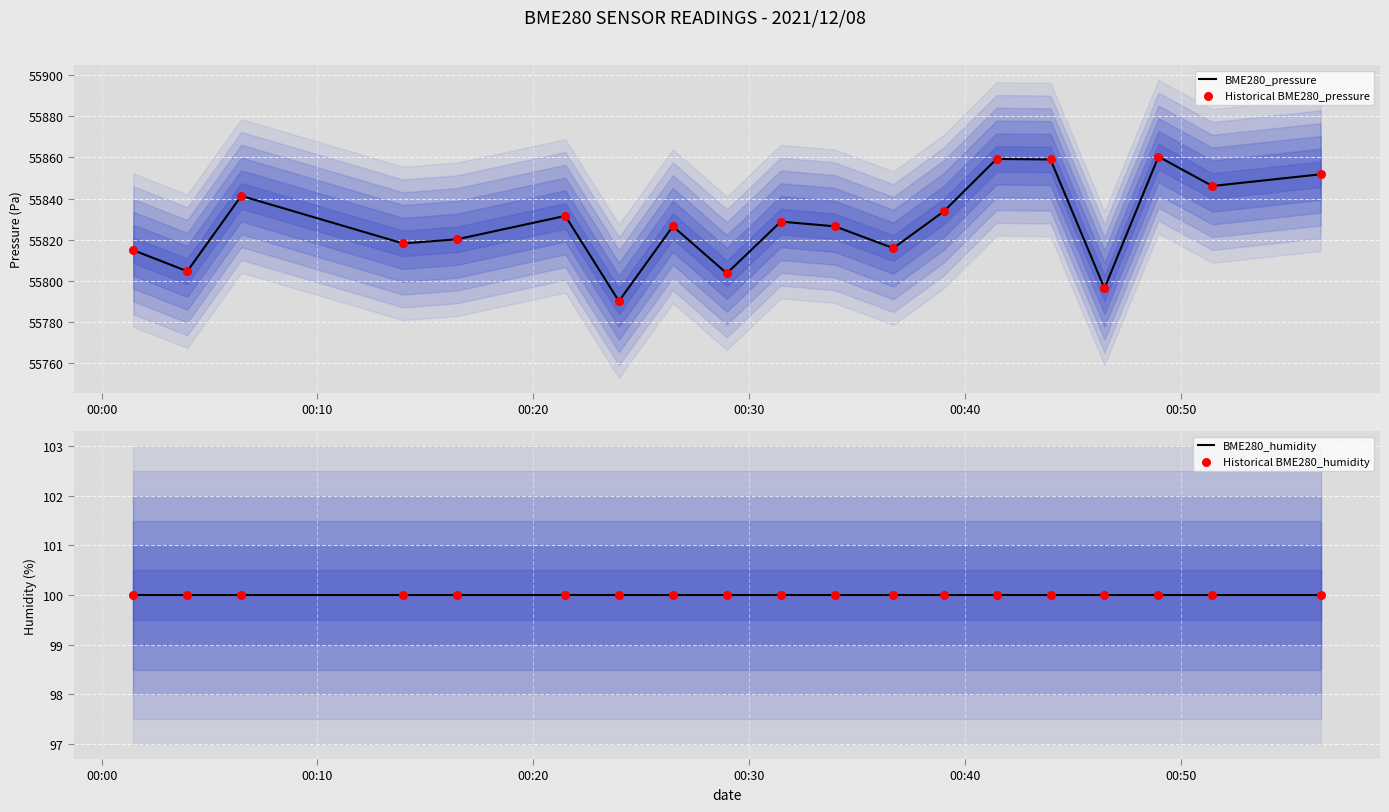

Which series contains the highest Y value?

BME280_pressure